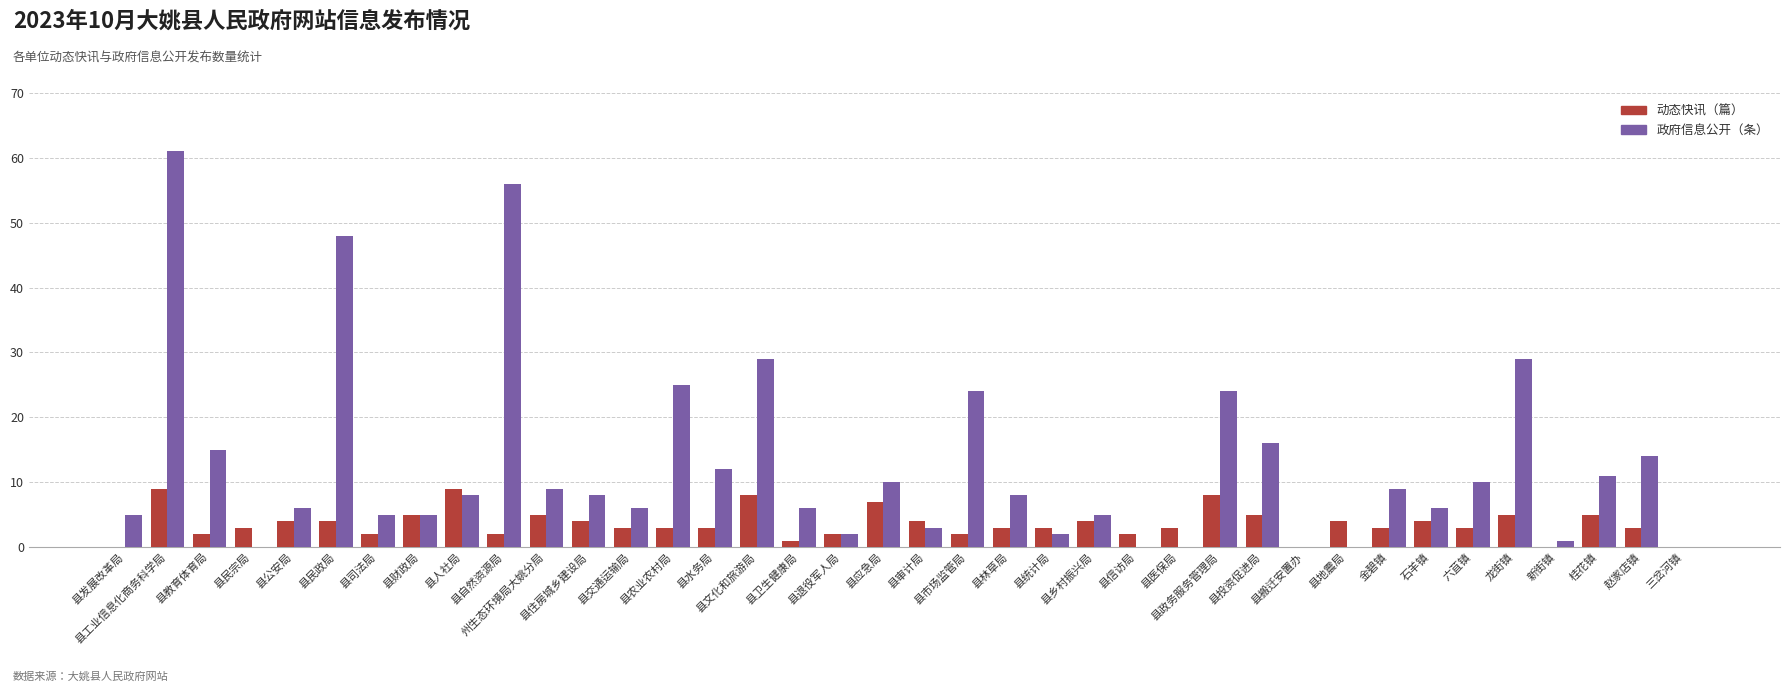

What is the maximum value for 动态快讯（篇）?

9